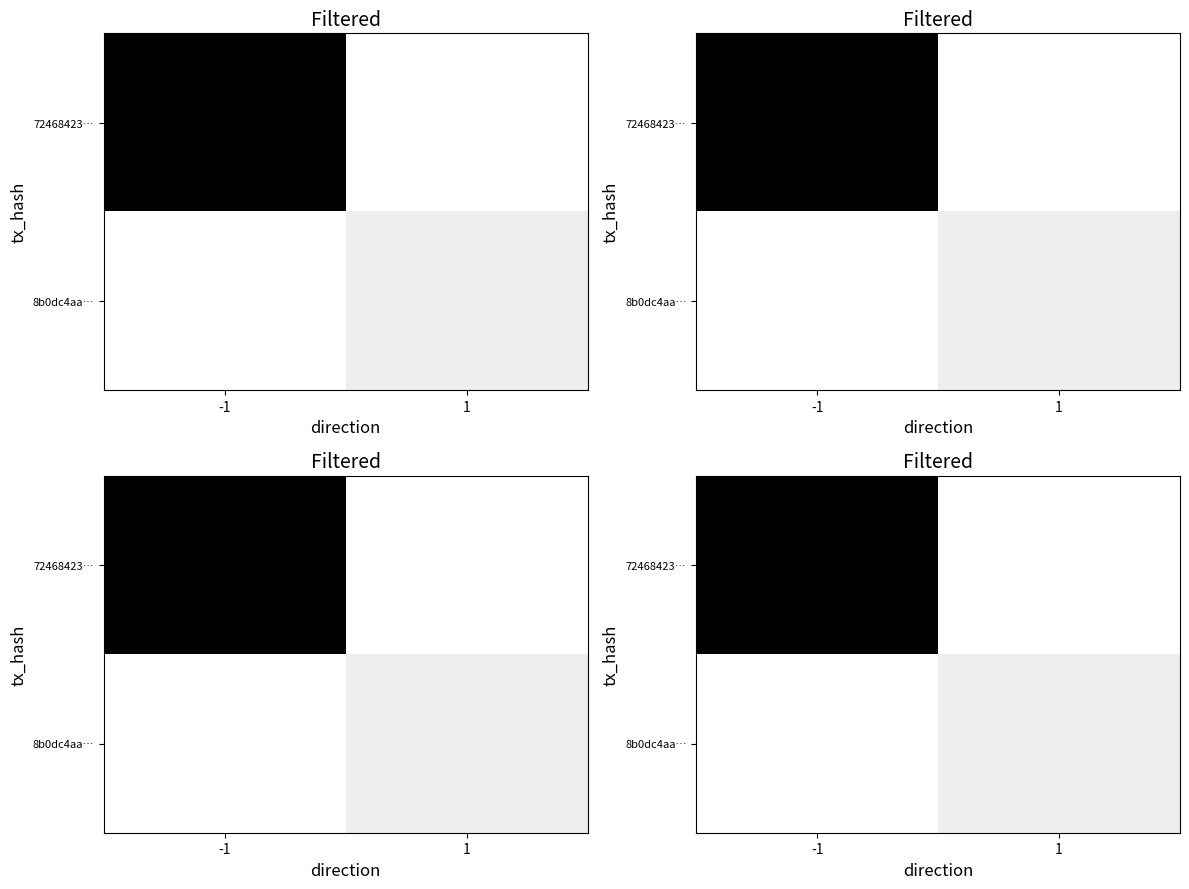

What is the spread (max minus min) of values at 1?

4